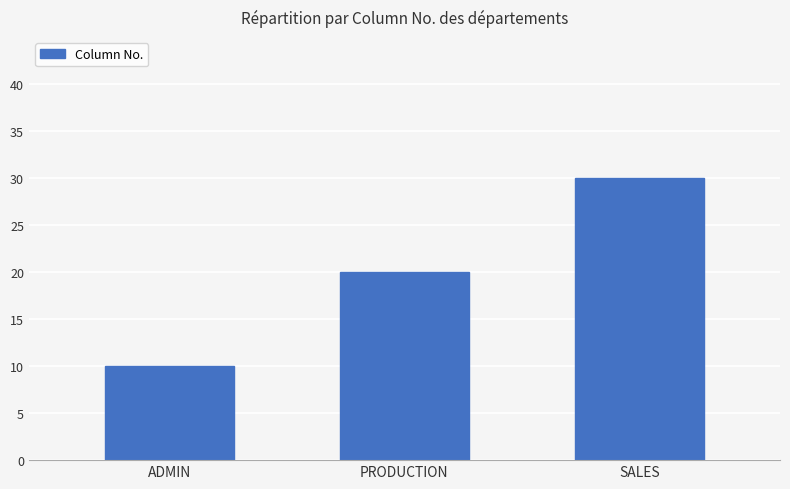

Is it true that the value at SALES is 18?

False